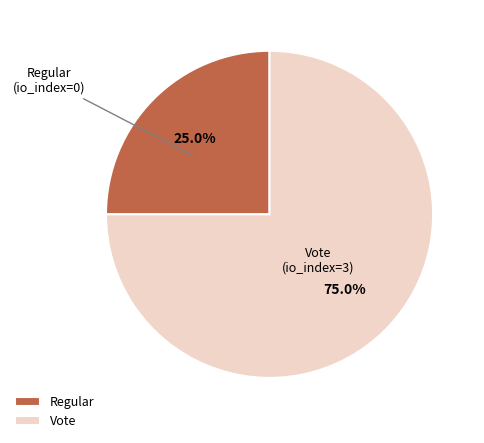

Rank the categories by value from highest to lowest.

Vote, Regular